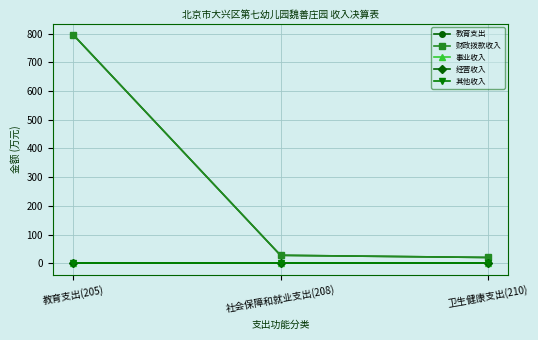

Is this an area chart (filled region under the line)?

No